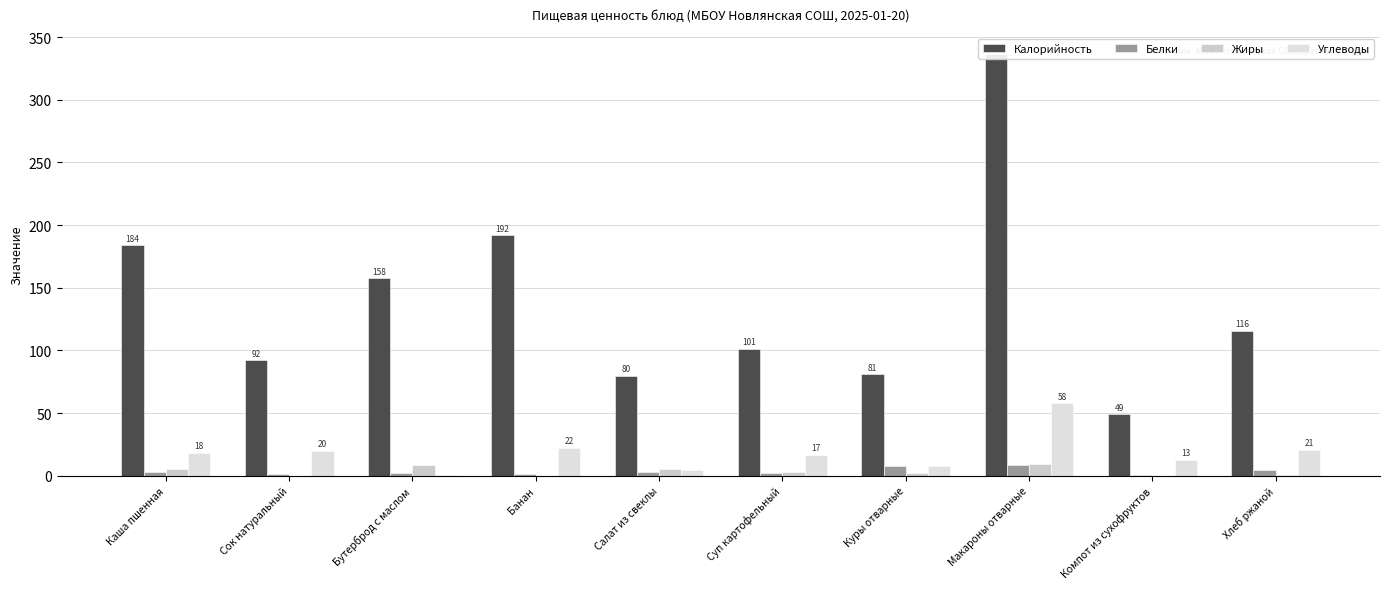

How many distinct data groups are displayed?

4